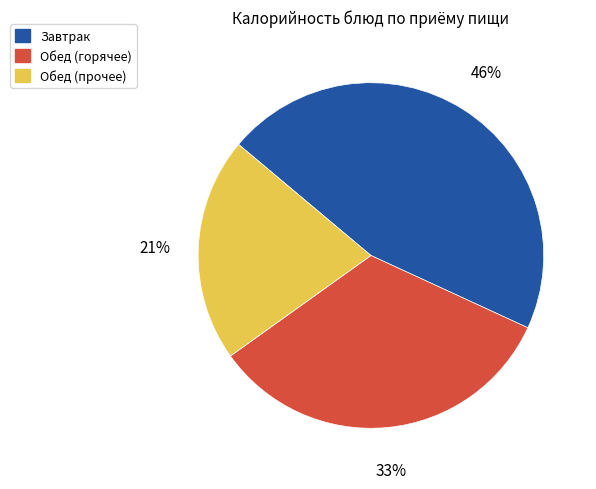

Do Завтрак and Обед (прочее) together represent more than half of the pie?

Yes